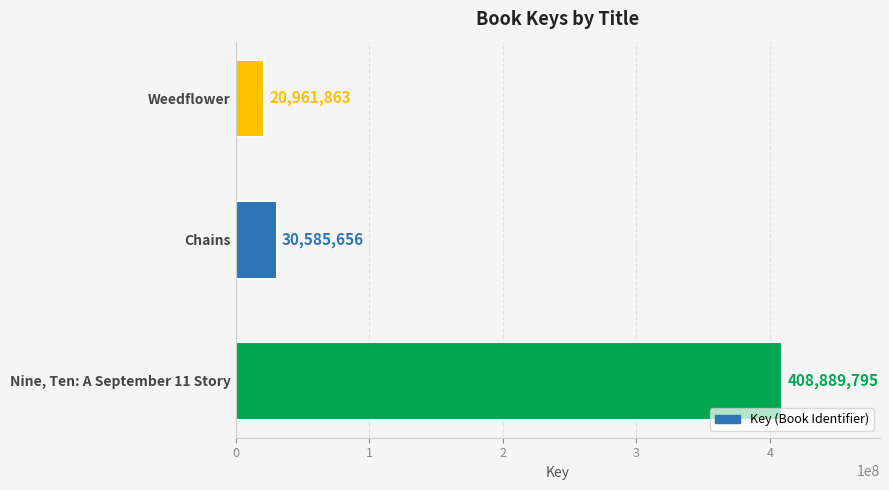

What is the change in value from Chains to Weedflower?

-9623793